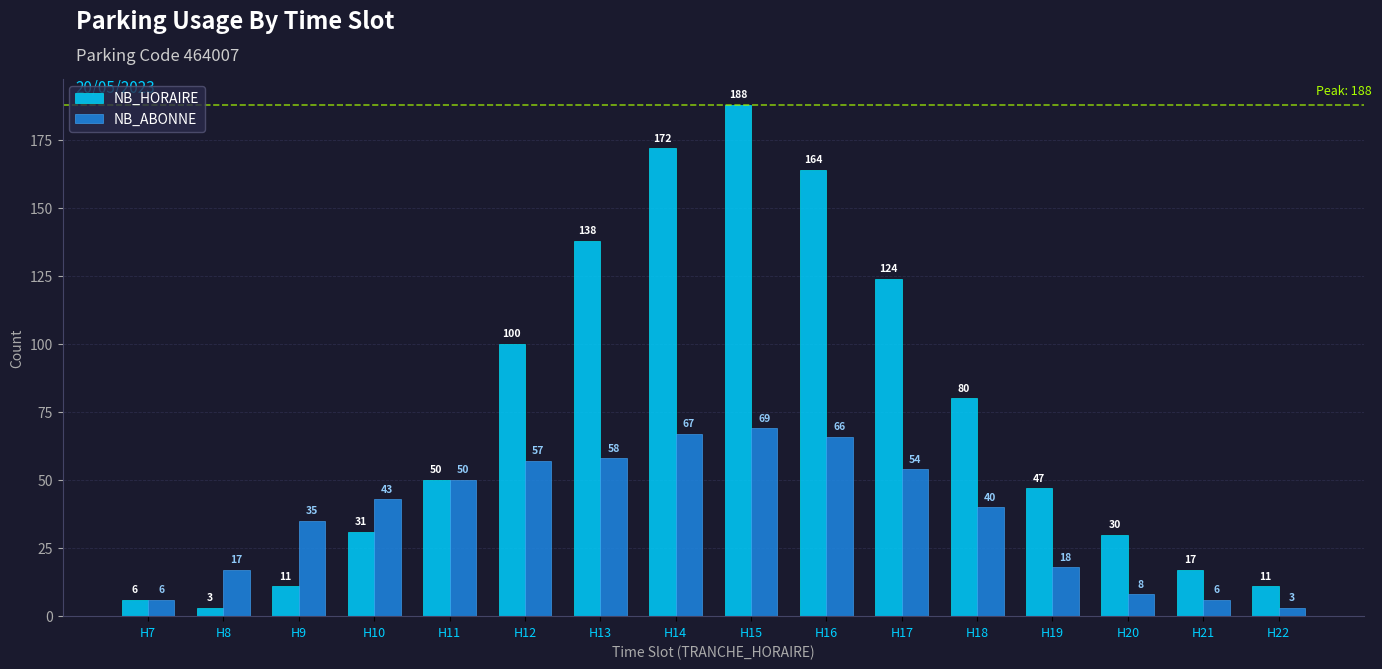

What is the lowest value of the NB_HORAIRE series?

3